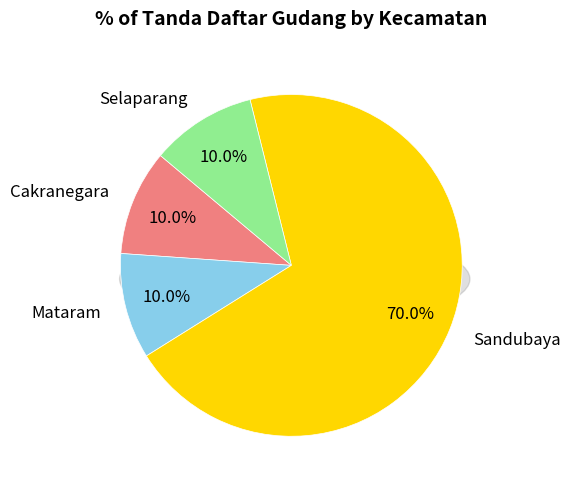

What percentage is the Selaparang slice, to the nearest percent?

10%